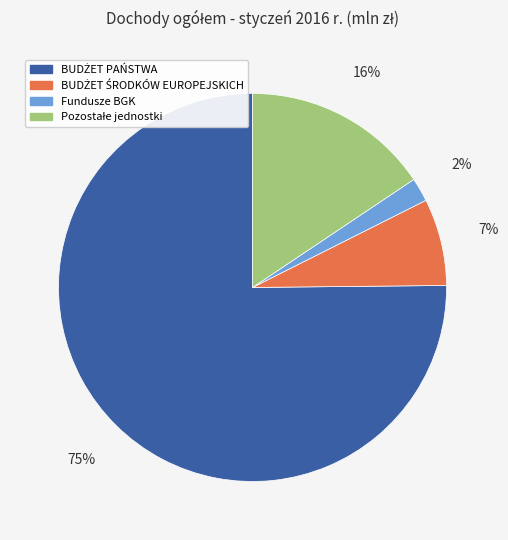

Is it true that Fundusze BGK is 2% of the pie?

True